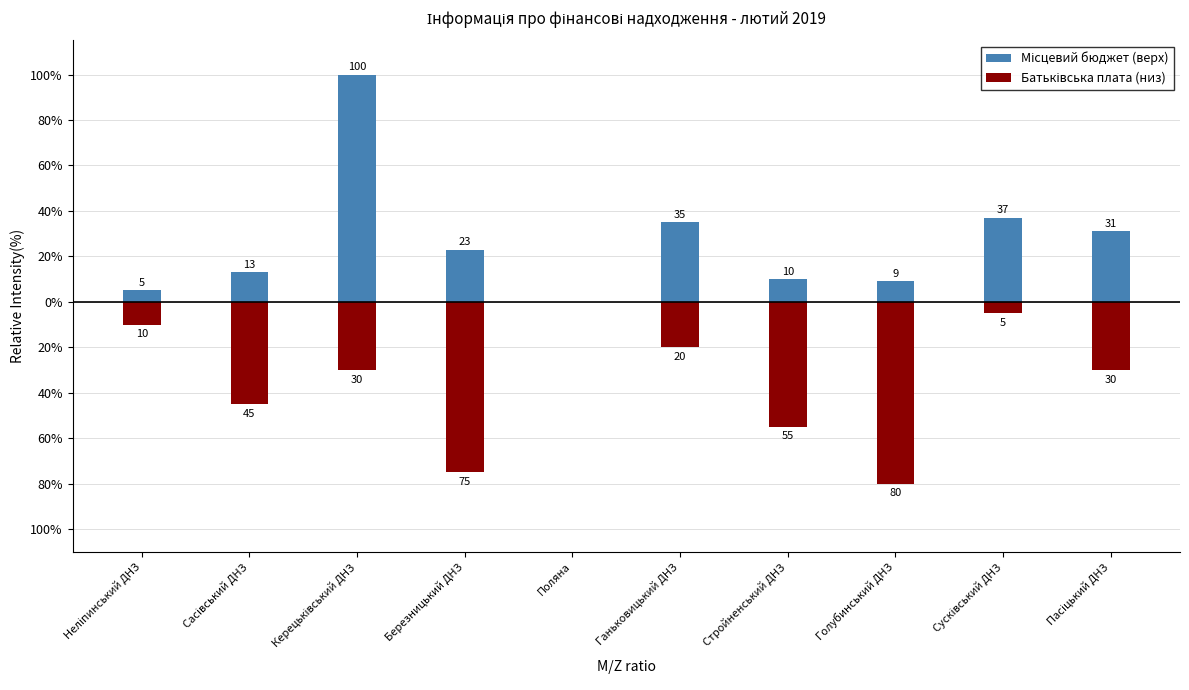

Is the value of Місцевий бюджет (верх) at Неліпинський ДНЗ greater than the value of Батьківська плата (низ) at Ганьковицький ДНЗ?

Yes